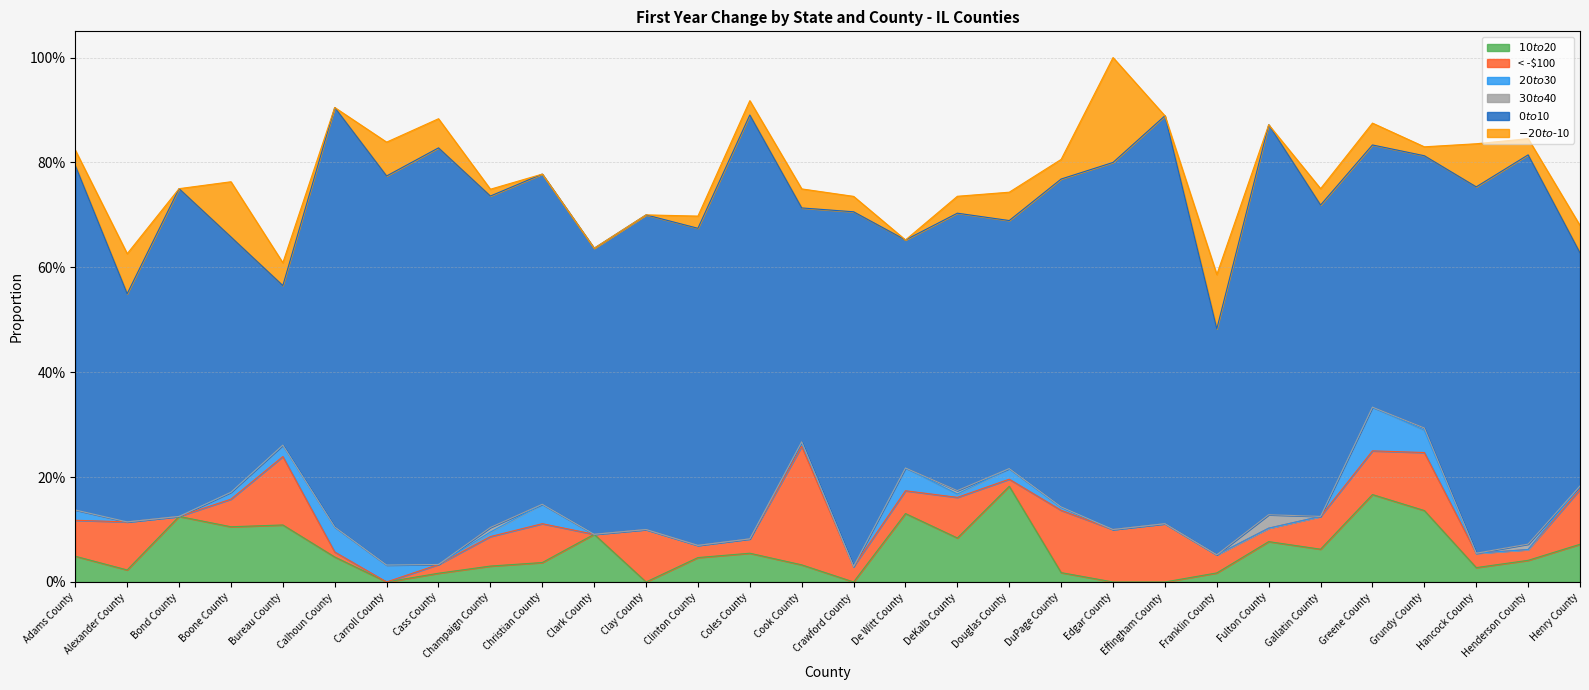

What is the difference between the $20 to $30 values at Greene County and Hancock County?

0.1